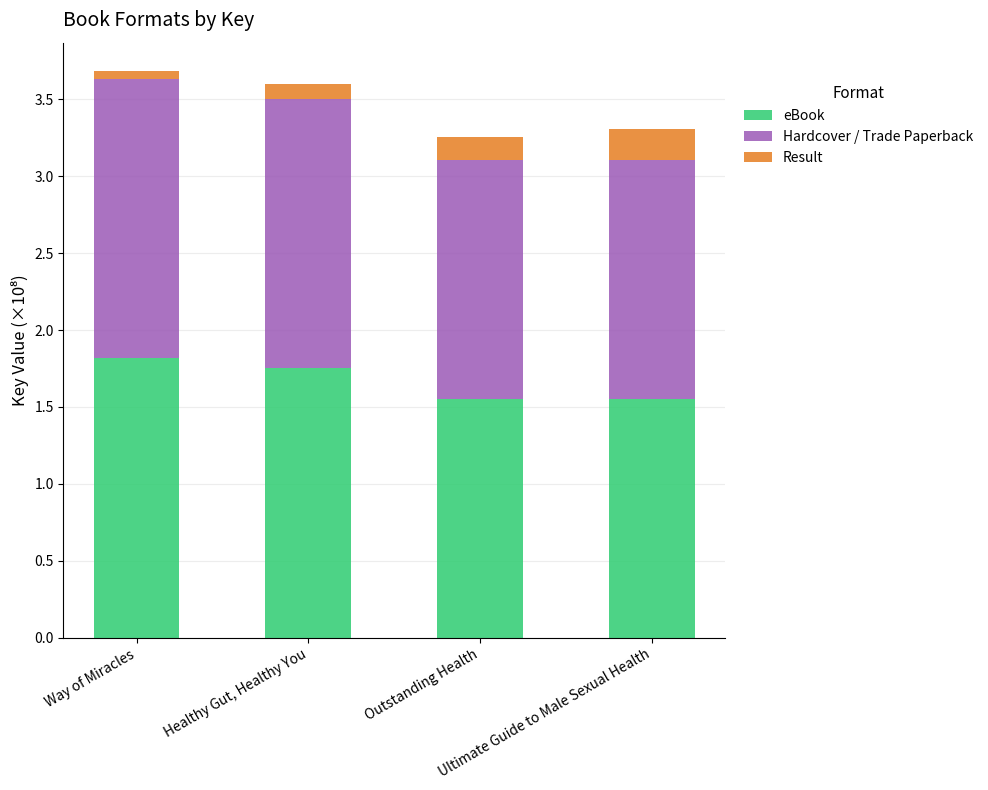

The eBook series shows 1.2 at Way of Miracles. True or false?

False